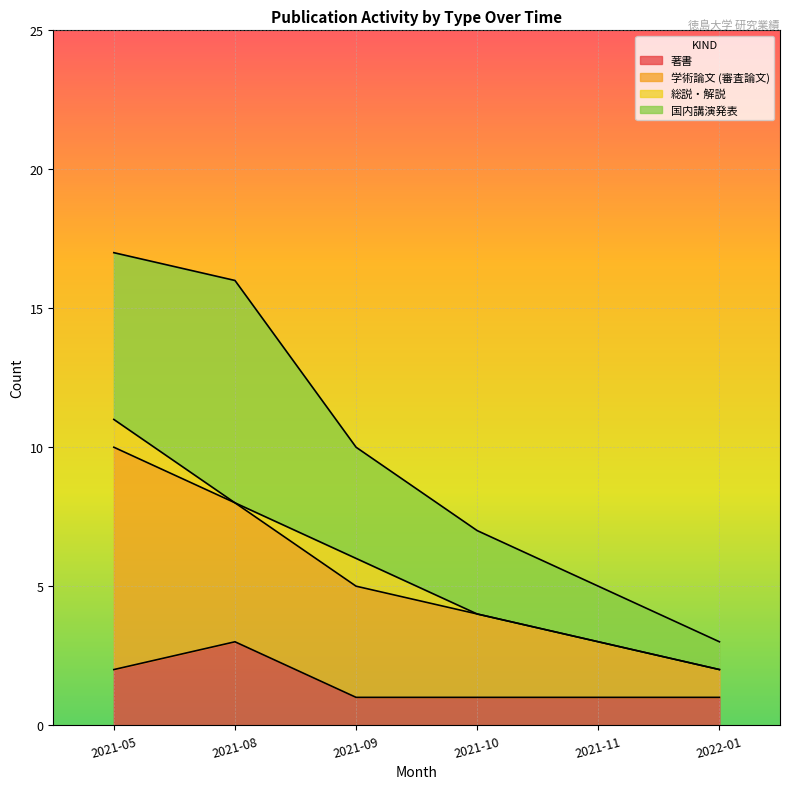

What is the maximum value for 著書?

3